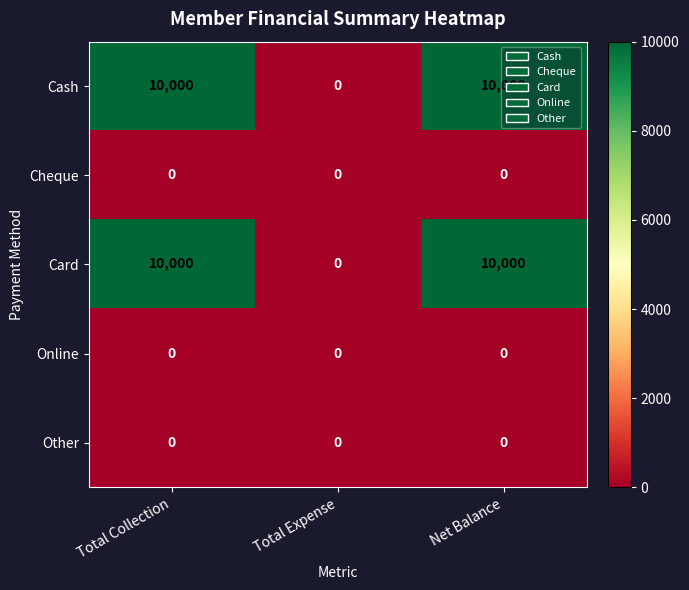

What is the greatest value displayed?

10000